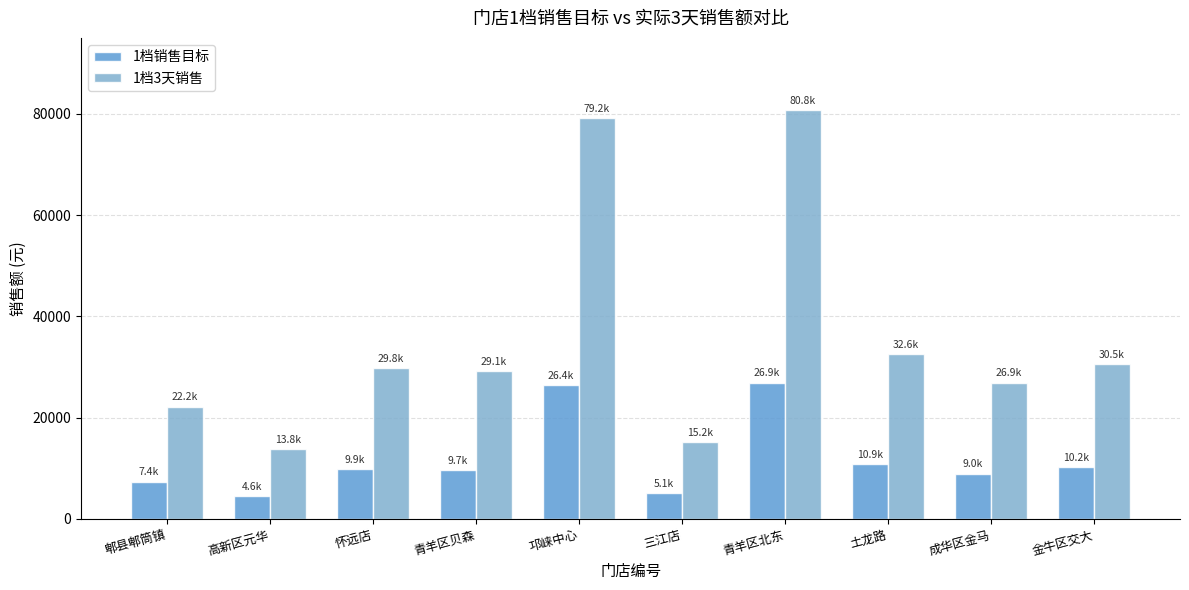

At which label does 1档销售目标 first exceed 9935?

怀远店